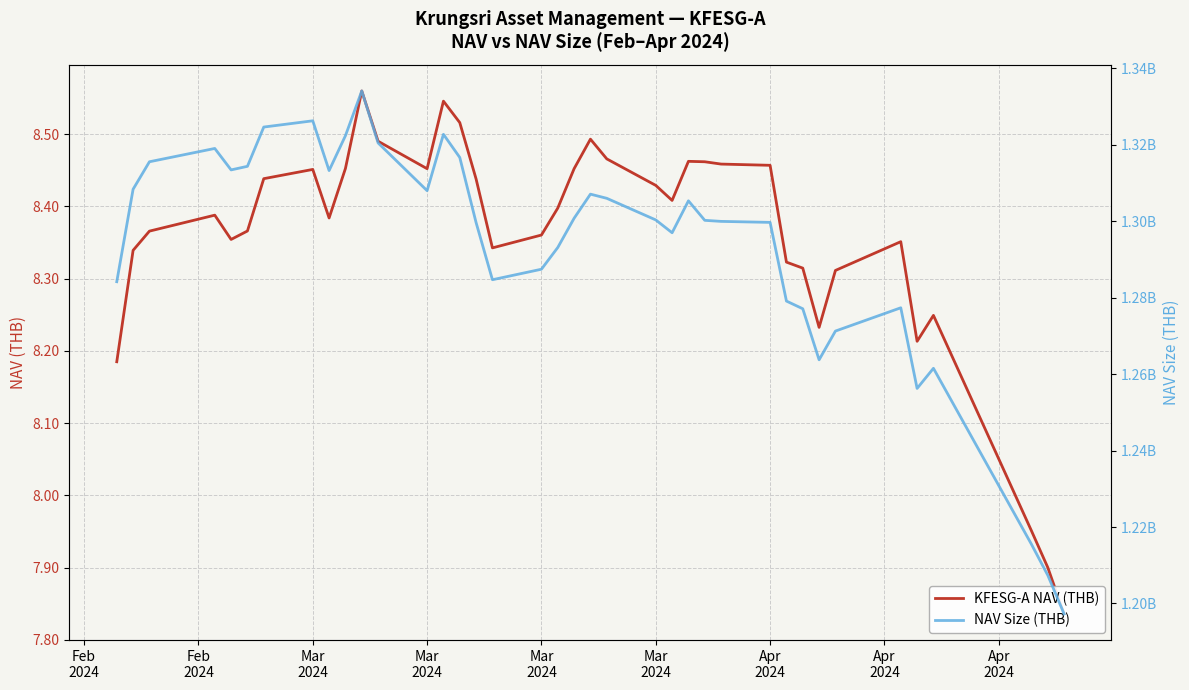

Is it true that KFESG-A NAV (THB) equals 13.4 at 28?

False